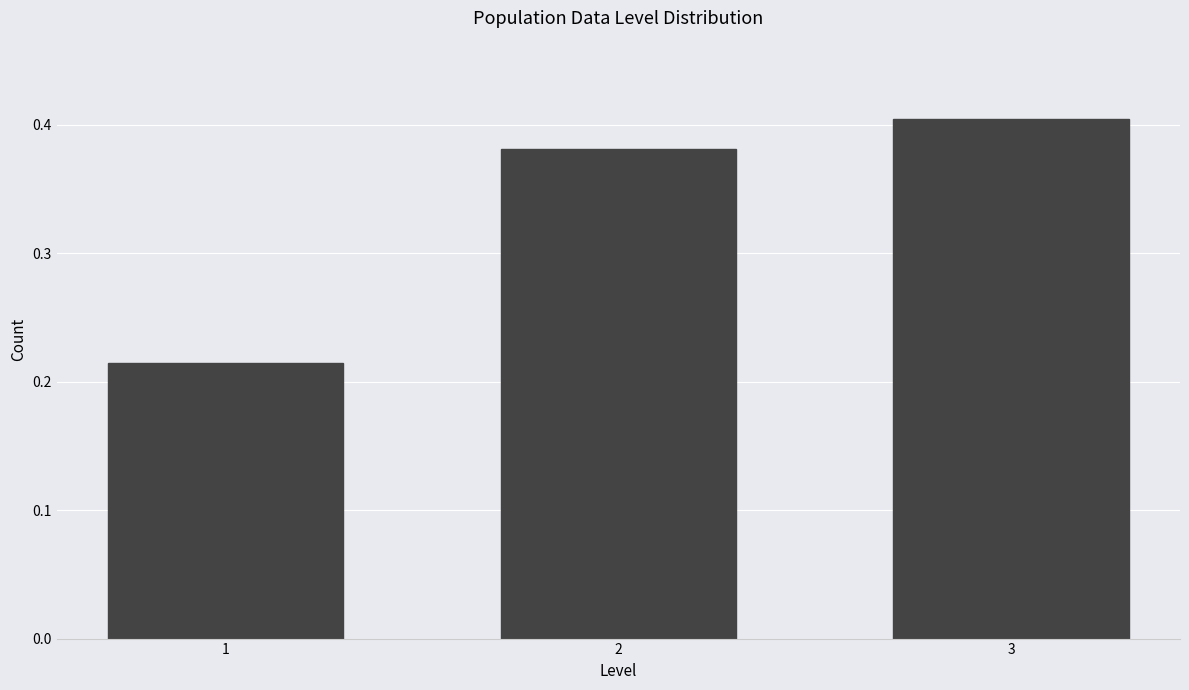

Count the values in the range 0 to 1.

3